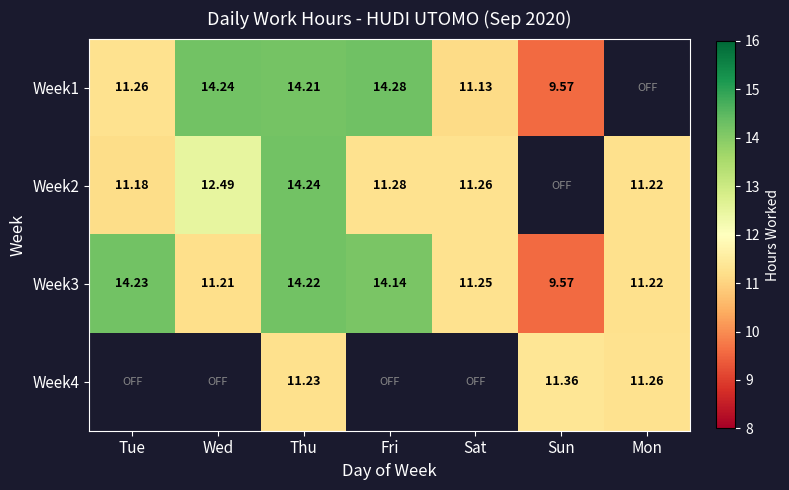

Which category has the lowest value in the Week3 series?

Sun